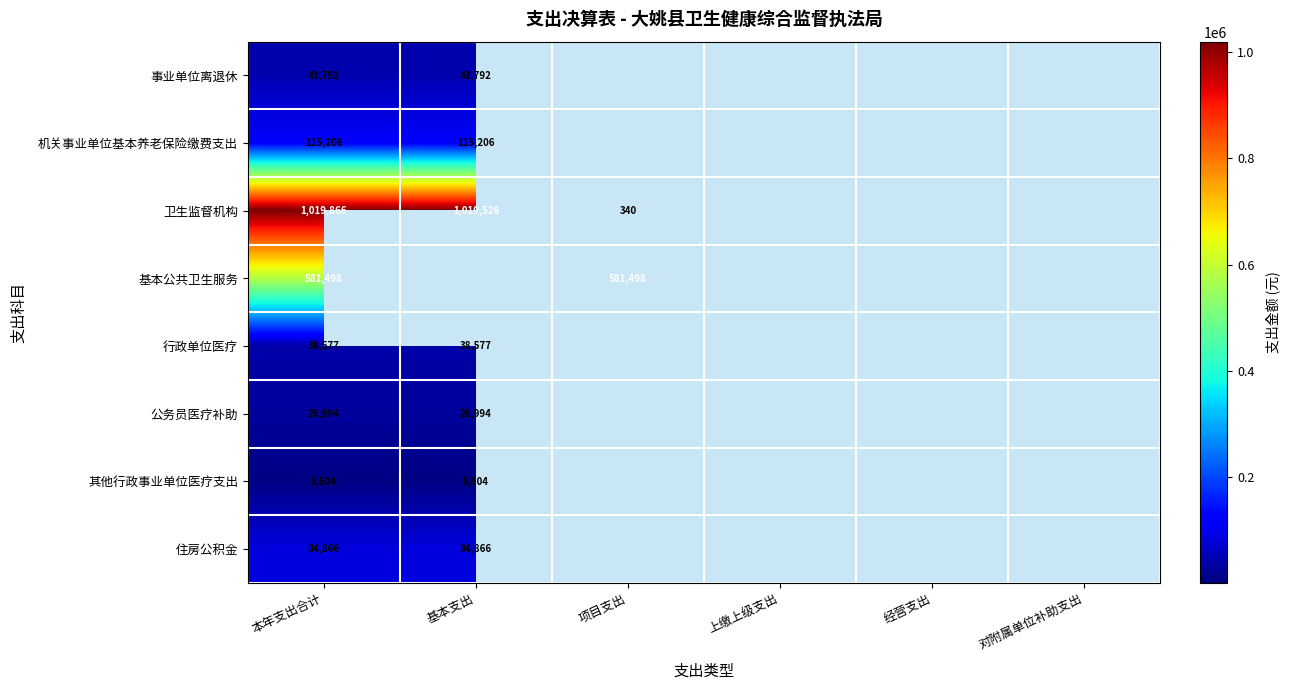

What is the maximum value shown in the chart?

1019865.7